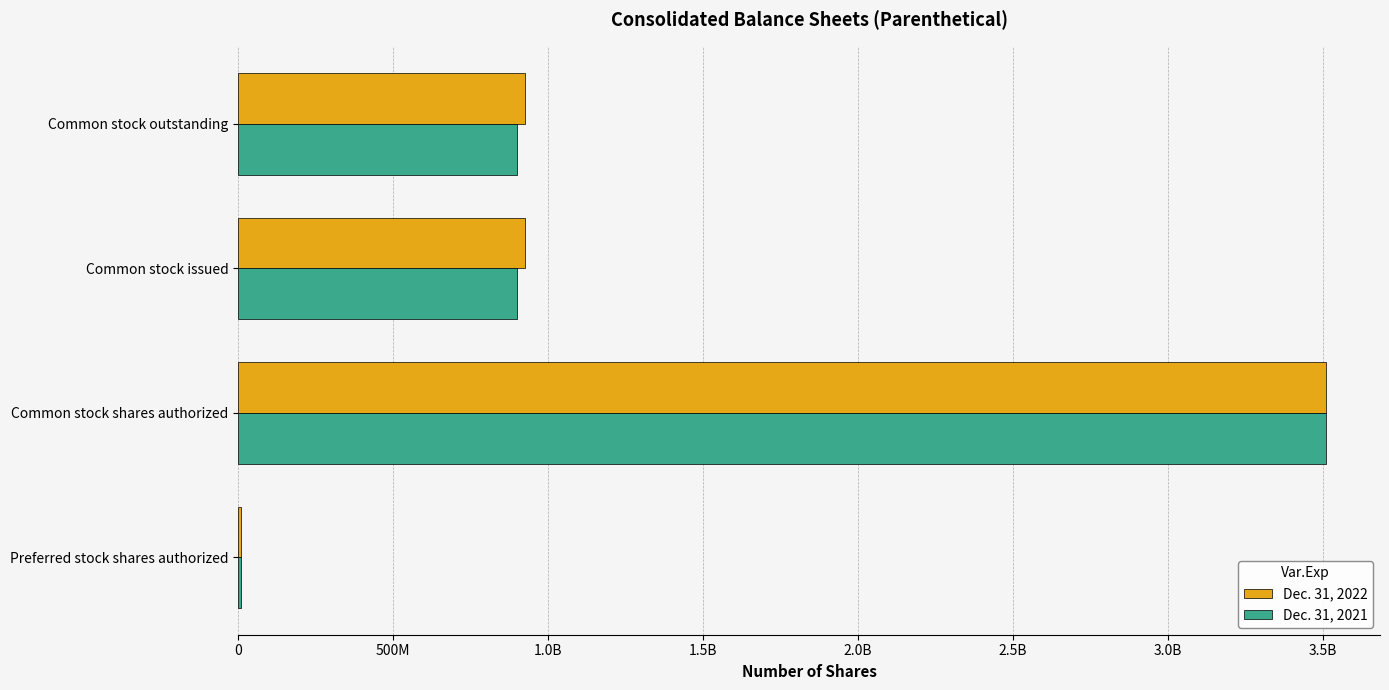

At how many categories does at least one series exceed 1265392963?

1